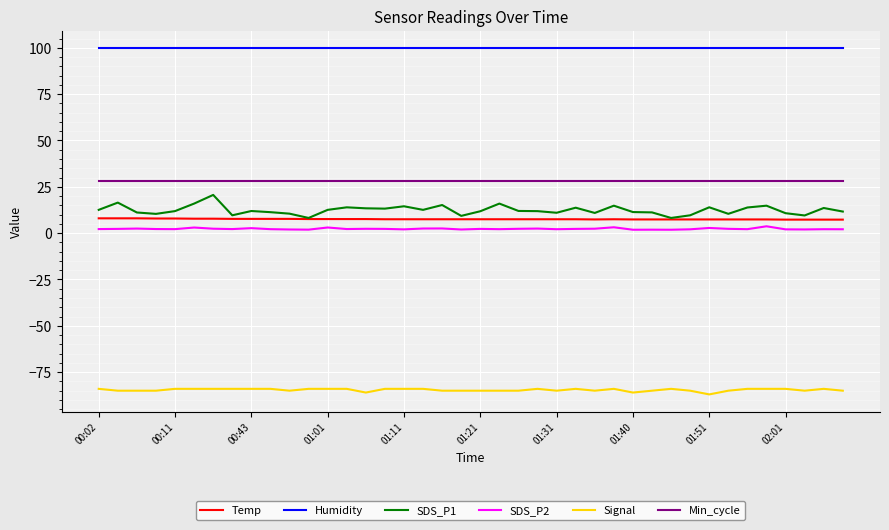

Which series has the largest total across all categories?

Humidity